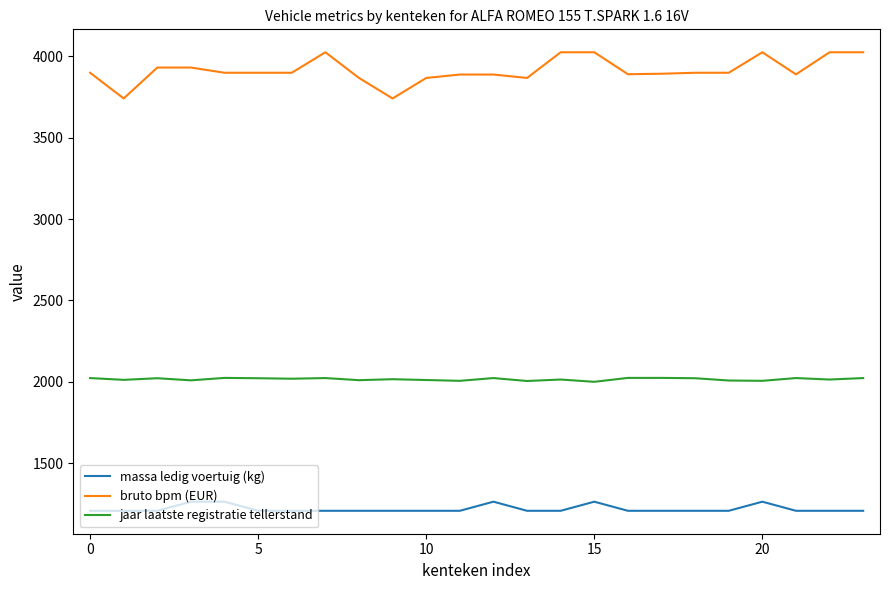

List the series in order of their overall mean, highest first.

bruto bpm (EUR), jaar laatste registratie tellerstand, massa ledig voertuig (kg)